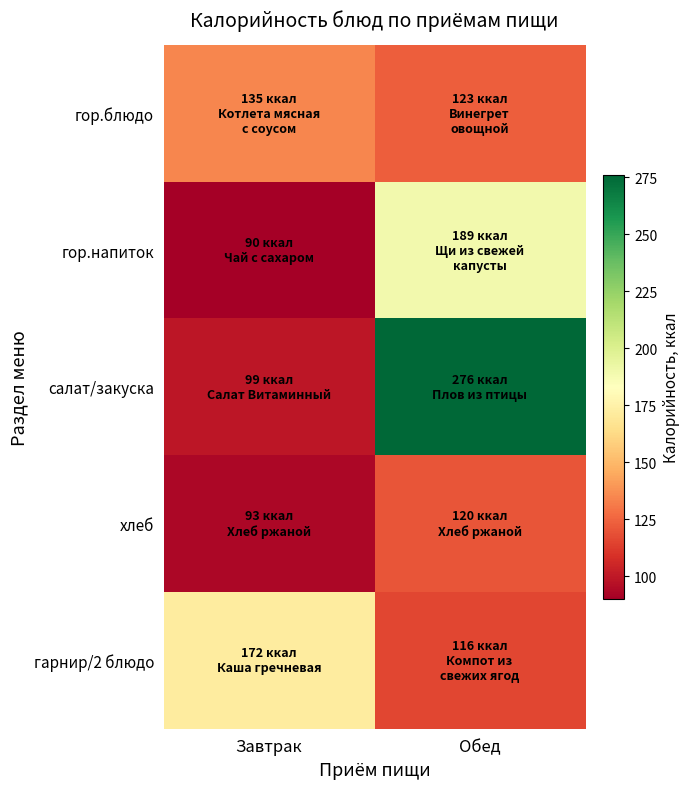

What is the total value across all series at Завтрак?

589